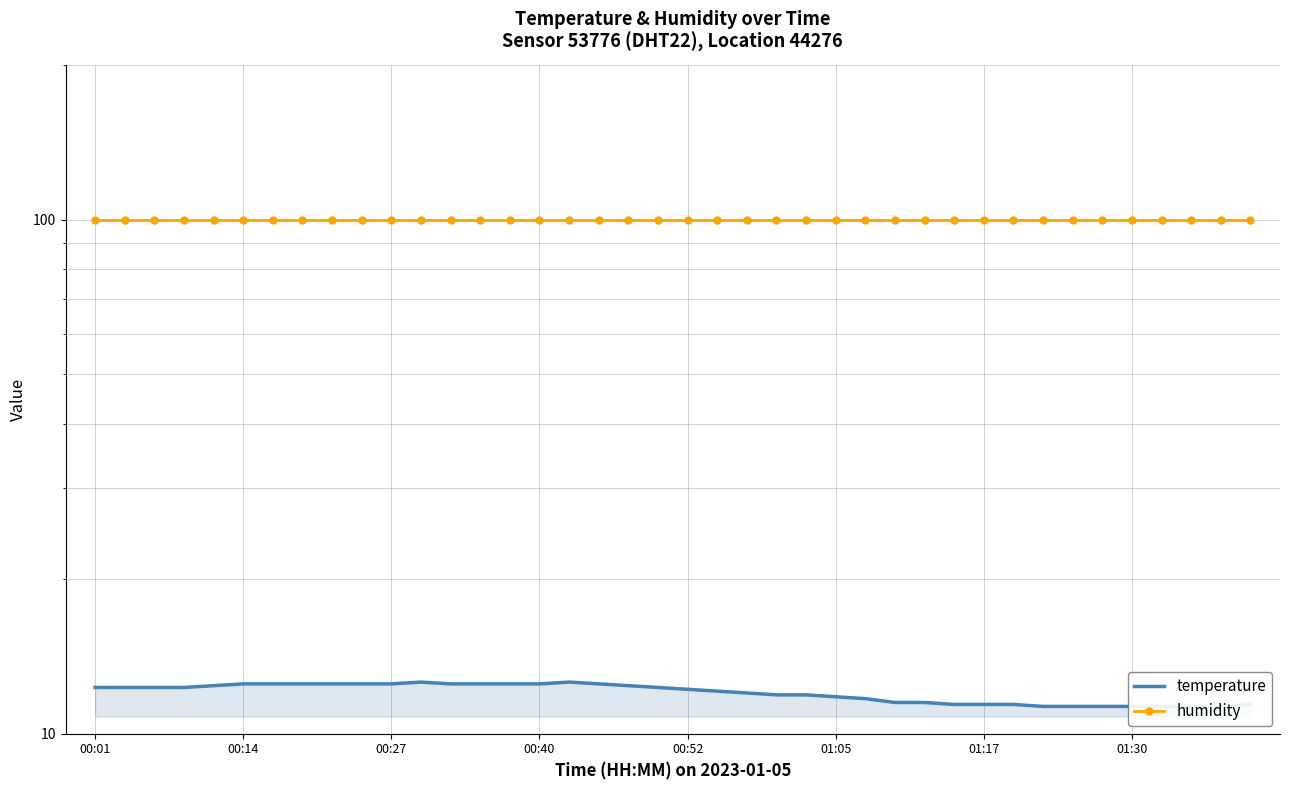

True or false: temperature has a value of 11.5 at 28.

True